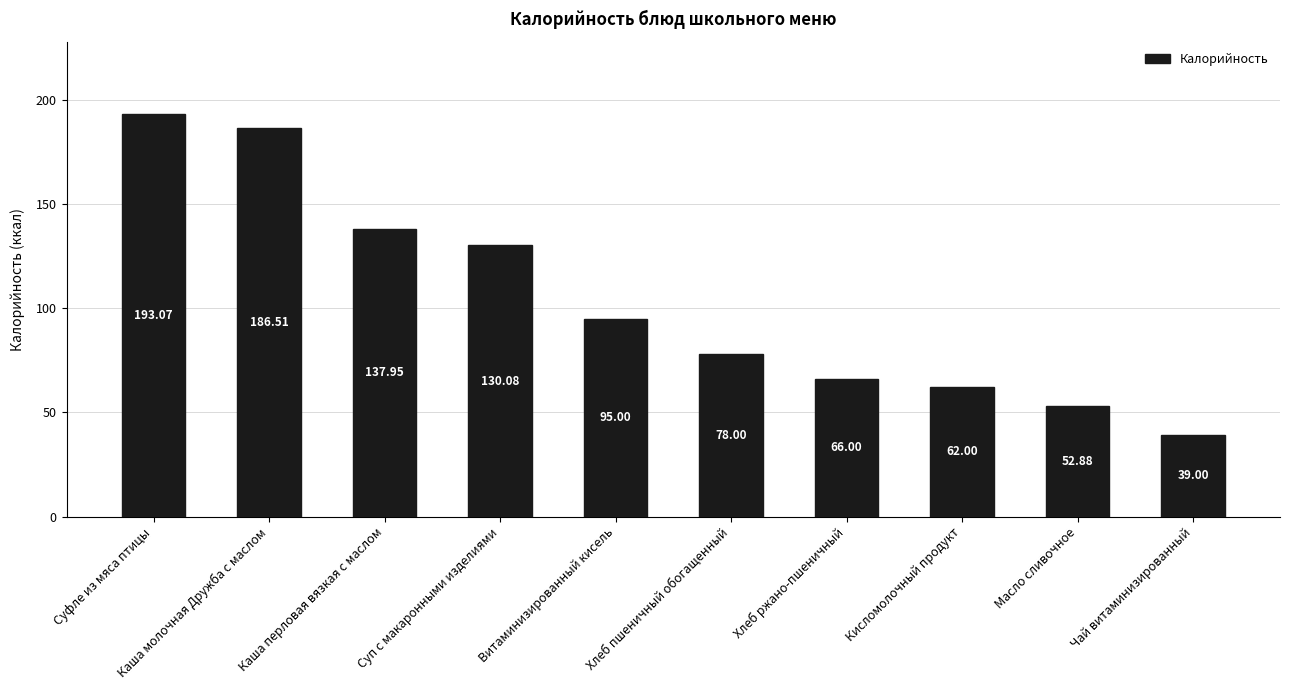

Rank the categories by value from highest to lowest.

Суфле из мяса птицы, Каша молочная Дружба с маслом, Каша перловая вязкая с маслом, Суп с макаронными изделиями, Витаминизированный кисель, Хлеб пшеничный обогащенный, Хлеб ржано-пшеничный, Кисломолочный продукт, Масло сливочное, Чай витаминизированный